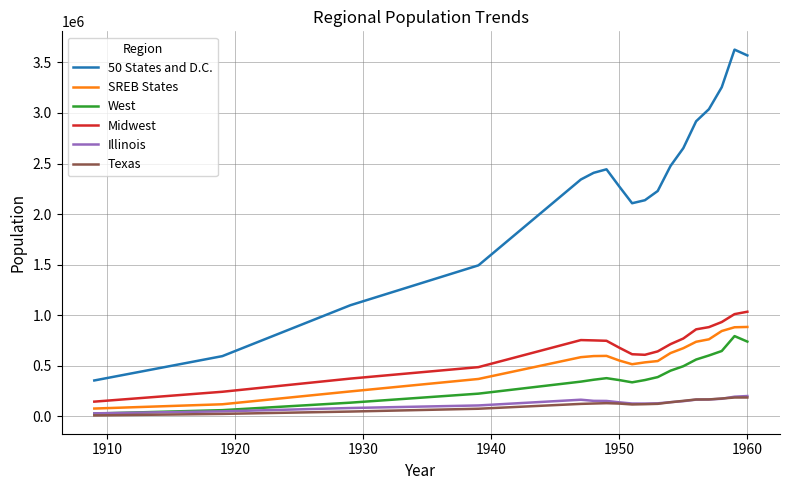

What is the lowest value of the 50 States and D.C. series?

354219.0